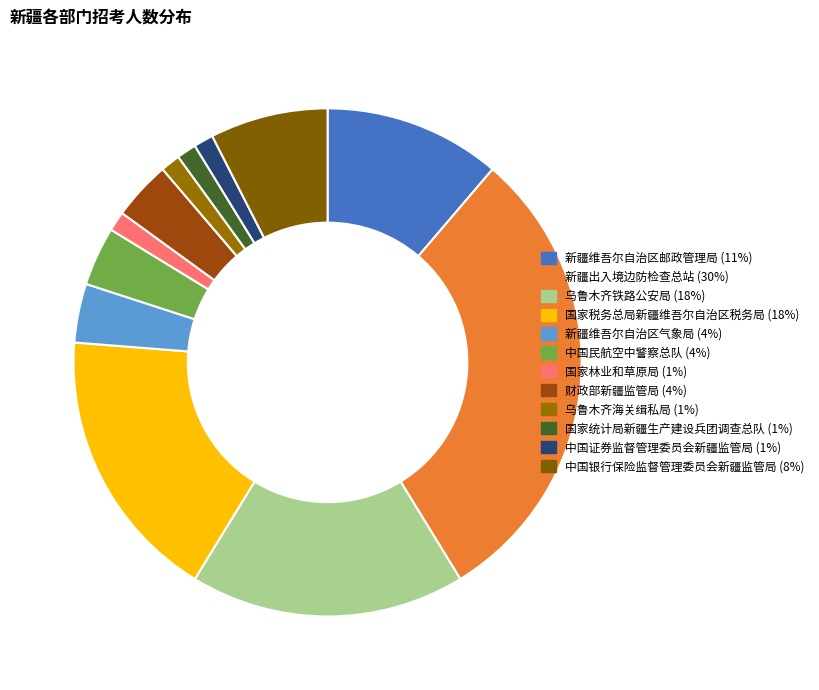

What is the ratio of the value at 中国民航空中警察总队 to the value at 国家税务总局新疆维吾尔自治区税务局?

0.2